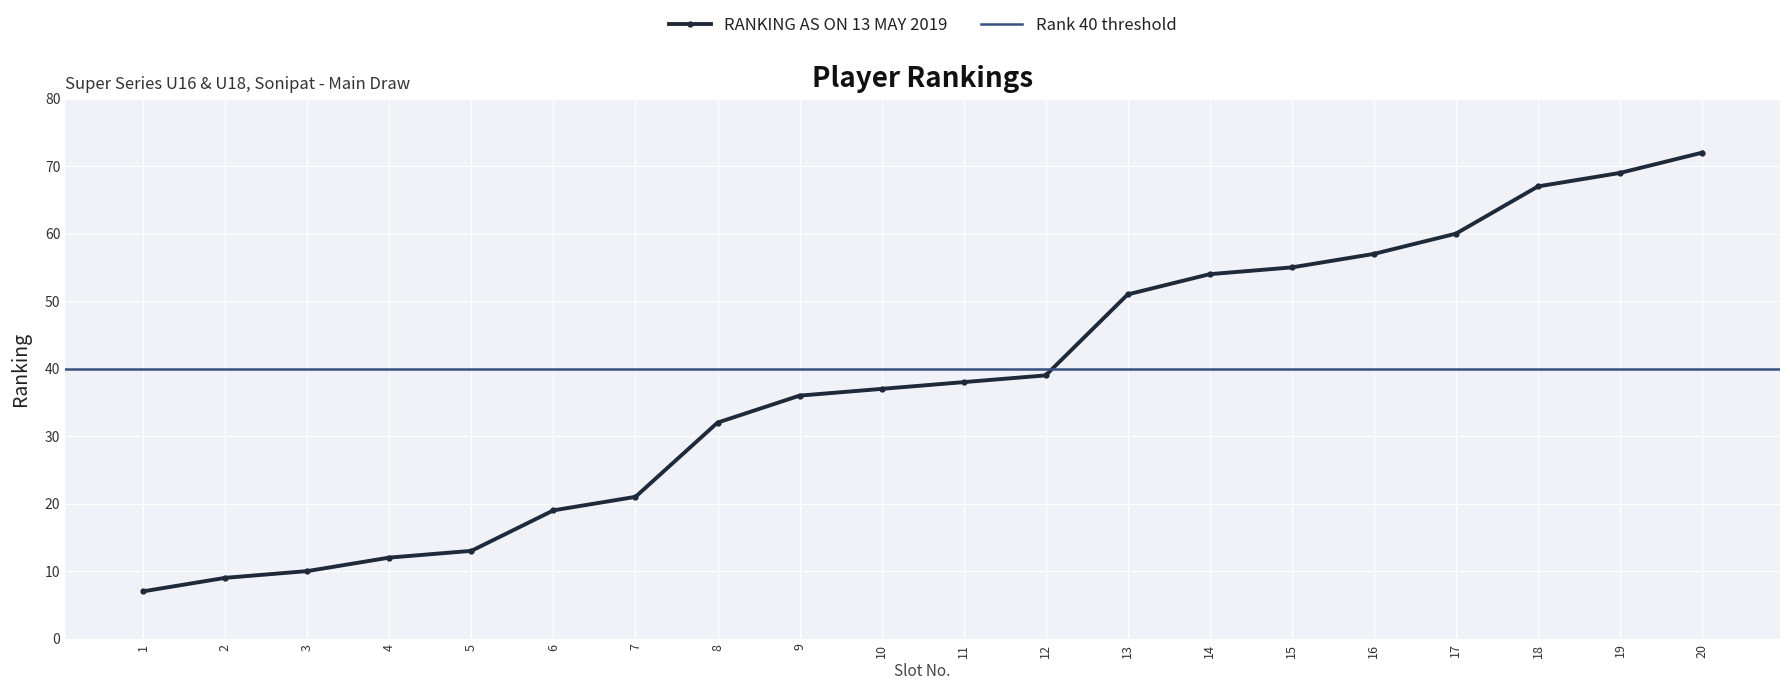

True or false: the data has more than 1 interior local peaks.

False